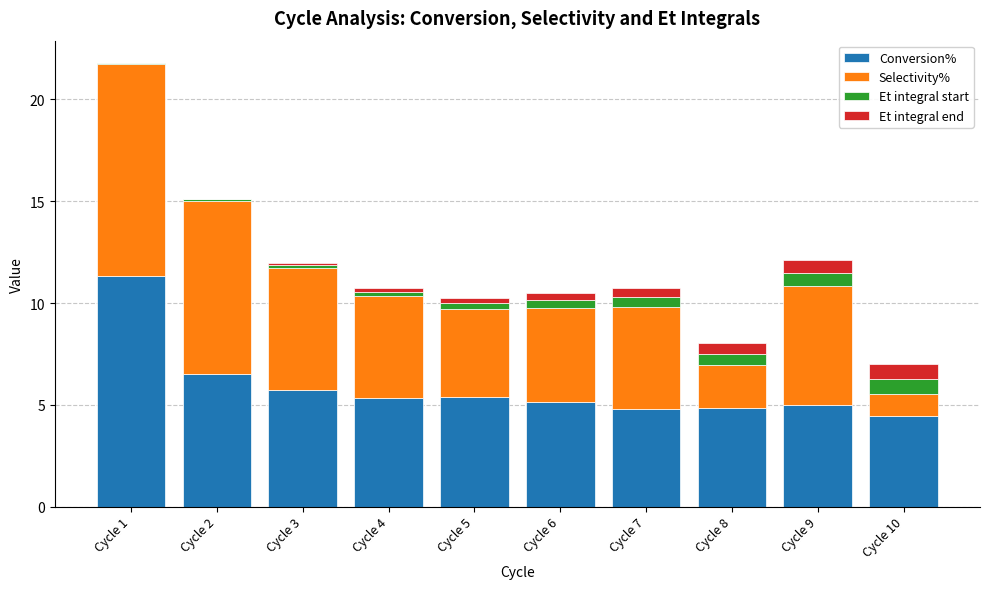

At which label does Conversion% first exceed 5?

Cycle 1